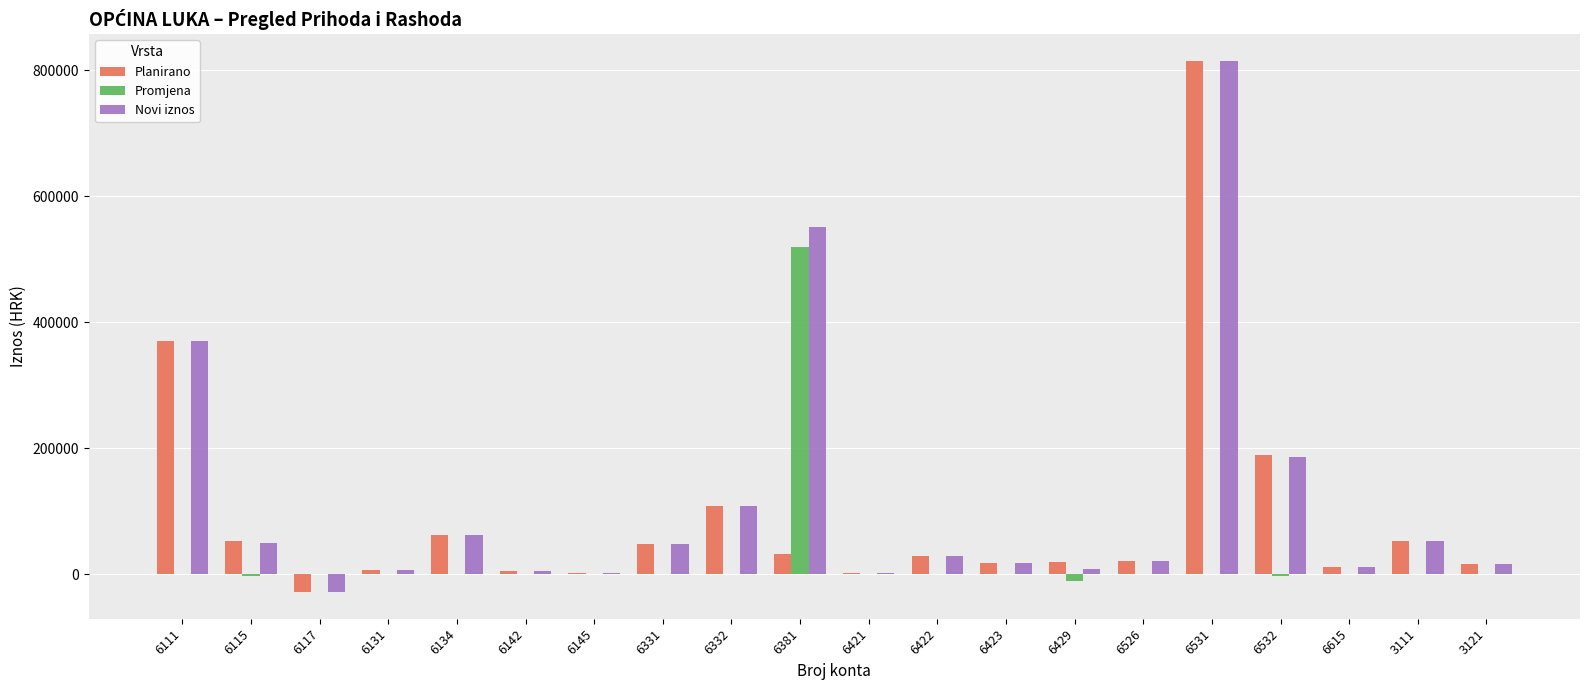

The value of Promjena at 6422 is 358657. True or false?

False